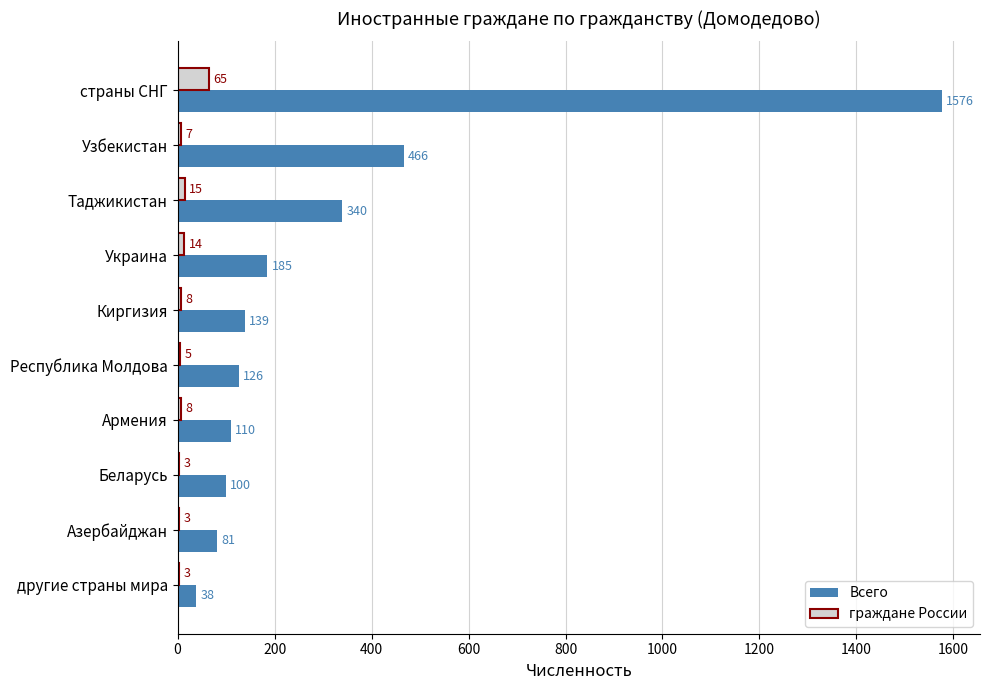

Where is Всего nearest to the value 807?

Узбекистан